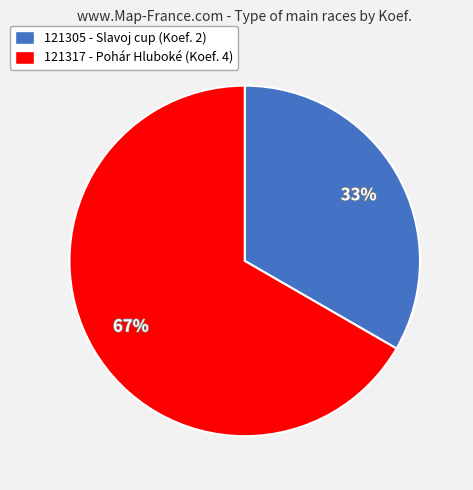

To the nearest percent, what is the combined percentage of 121317 and 121305?

100%